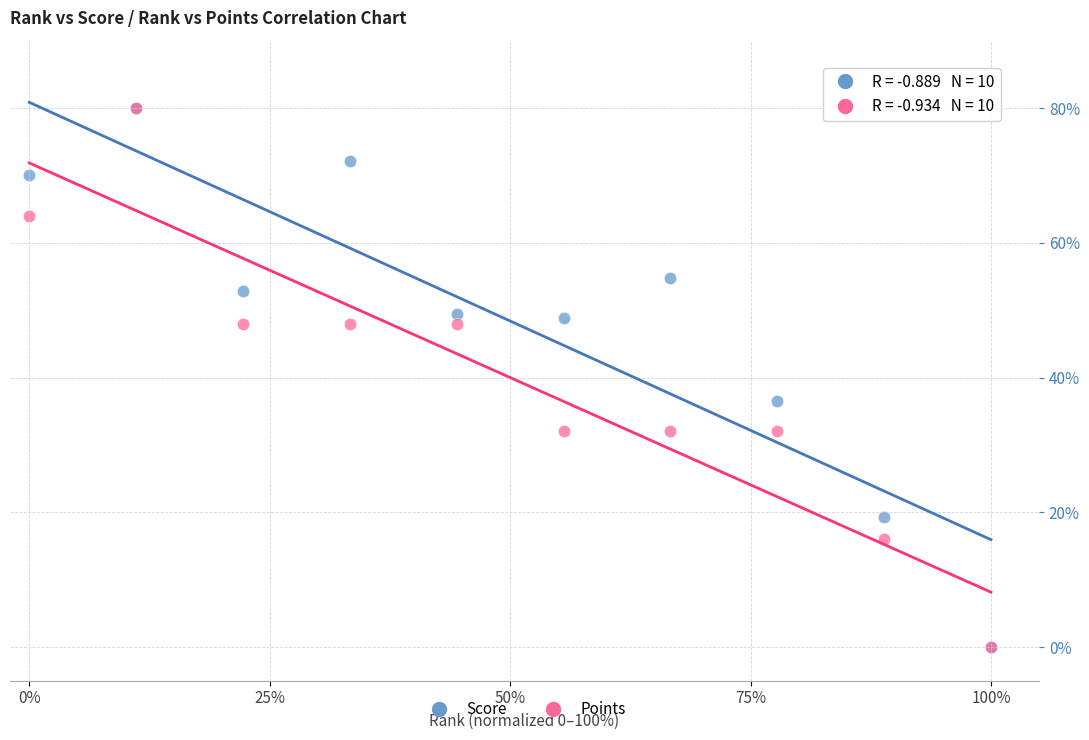

In the Score series, what Y value is closest to 40?

36.5